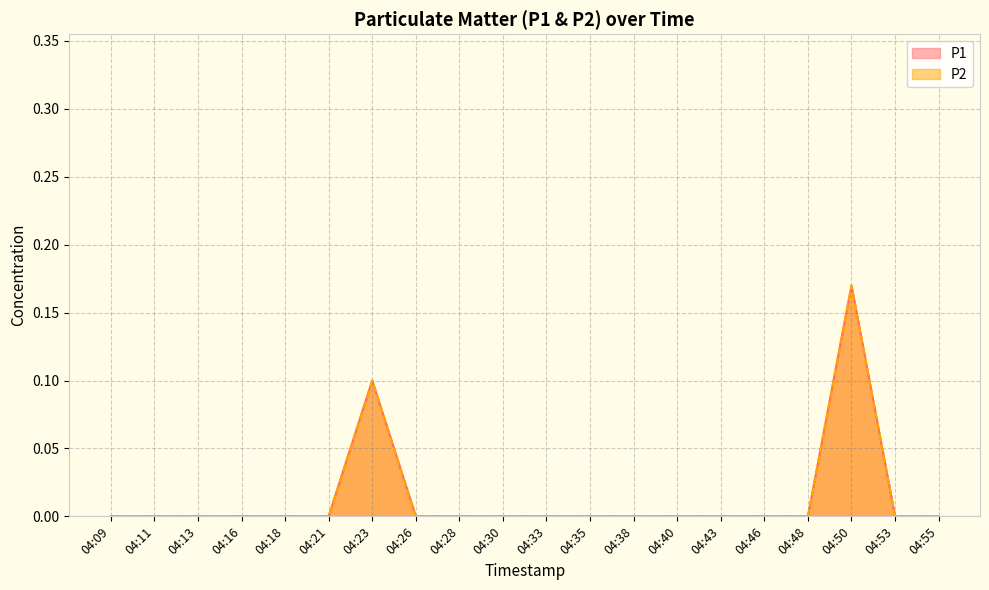

True or false: P1 and P2 intersect in this chart.

False